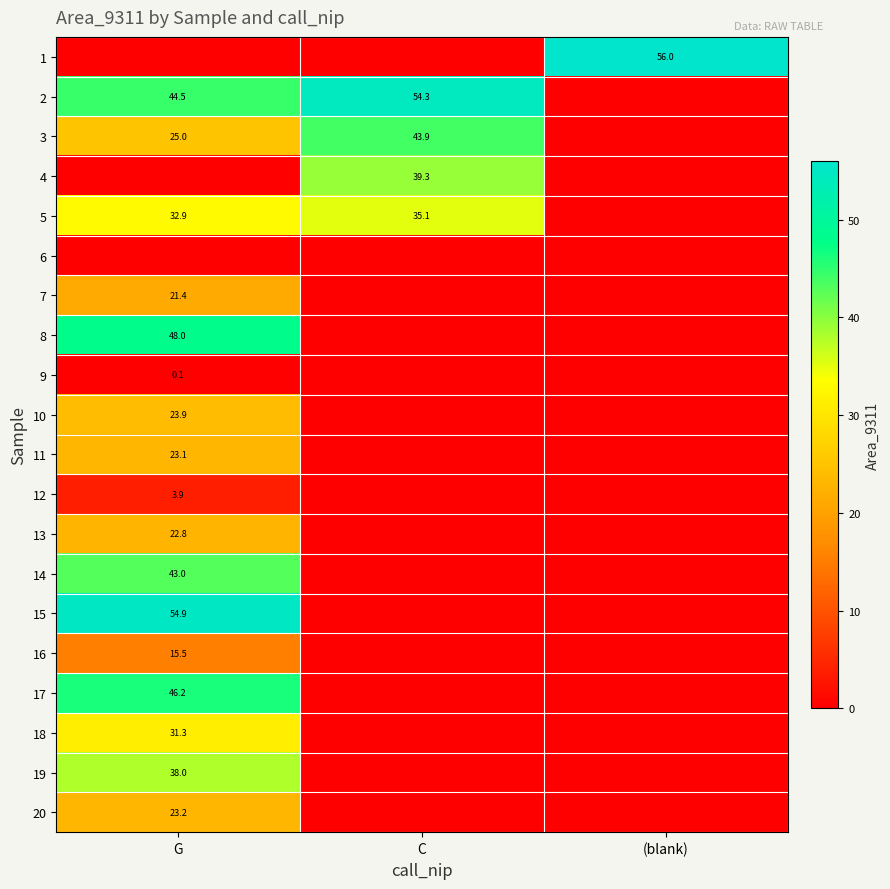

True or false: 20 has a value of 39.4 at G.

False